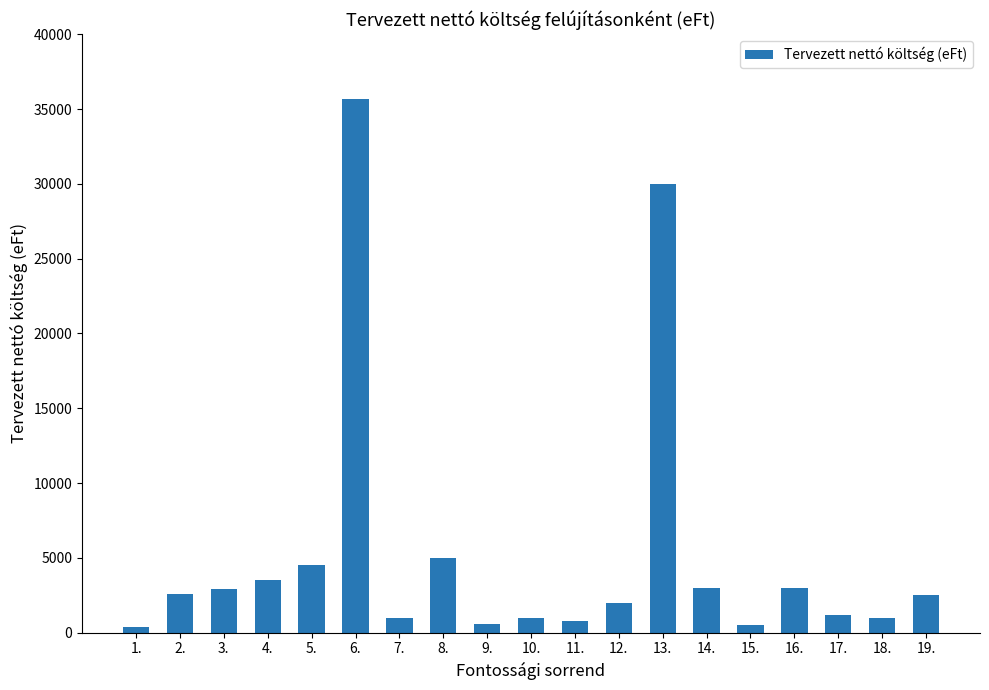

Approximately how many times larger is the value at 6. compared to 7.?

35.7